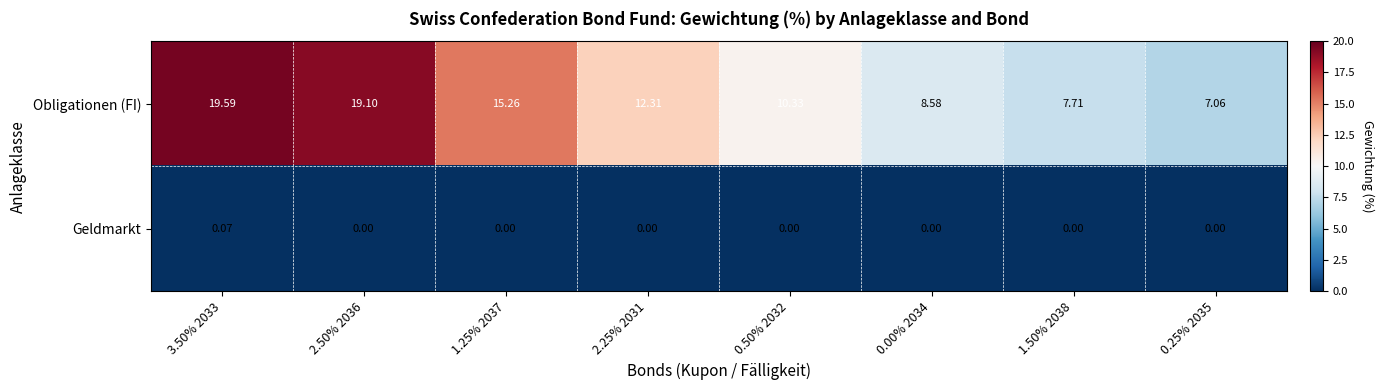

Which series has the largest total across all categories?

Obligationen (FI)